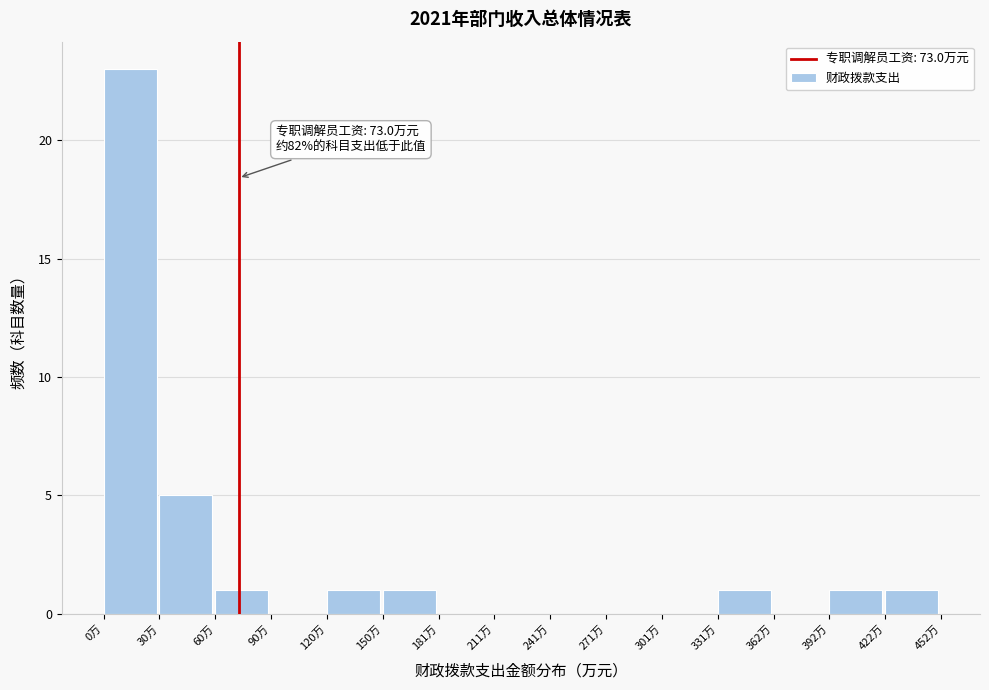

Over which range of the x-axis is the bar tallest?

0 to 30